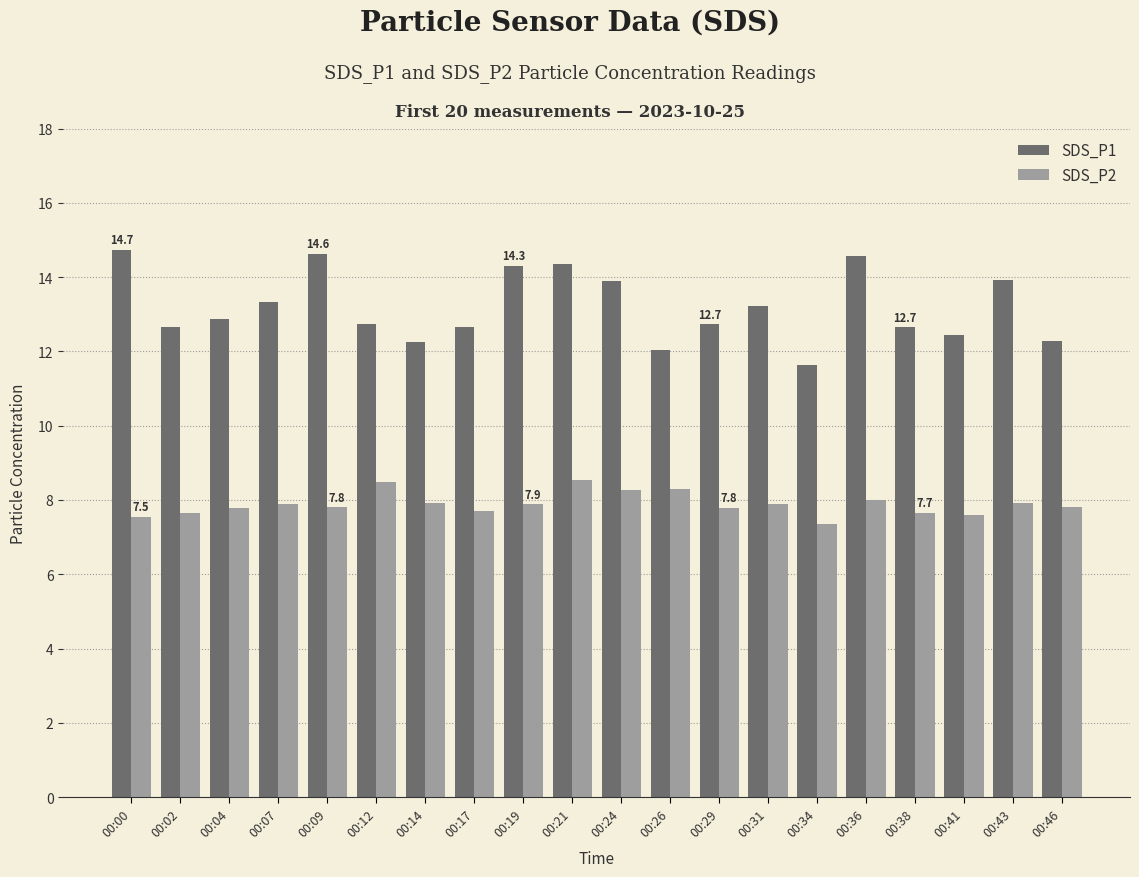

What is the maximum value shown in the chart?

14.7